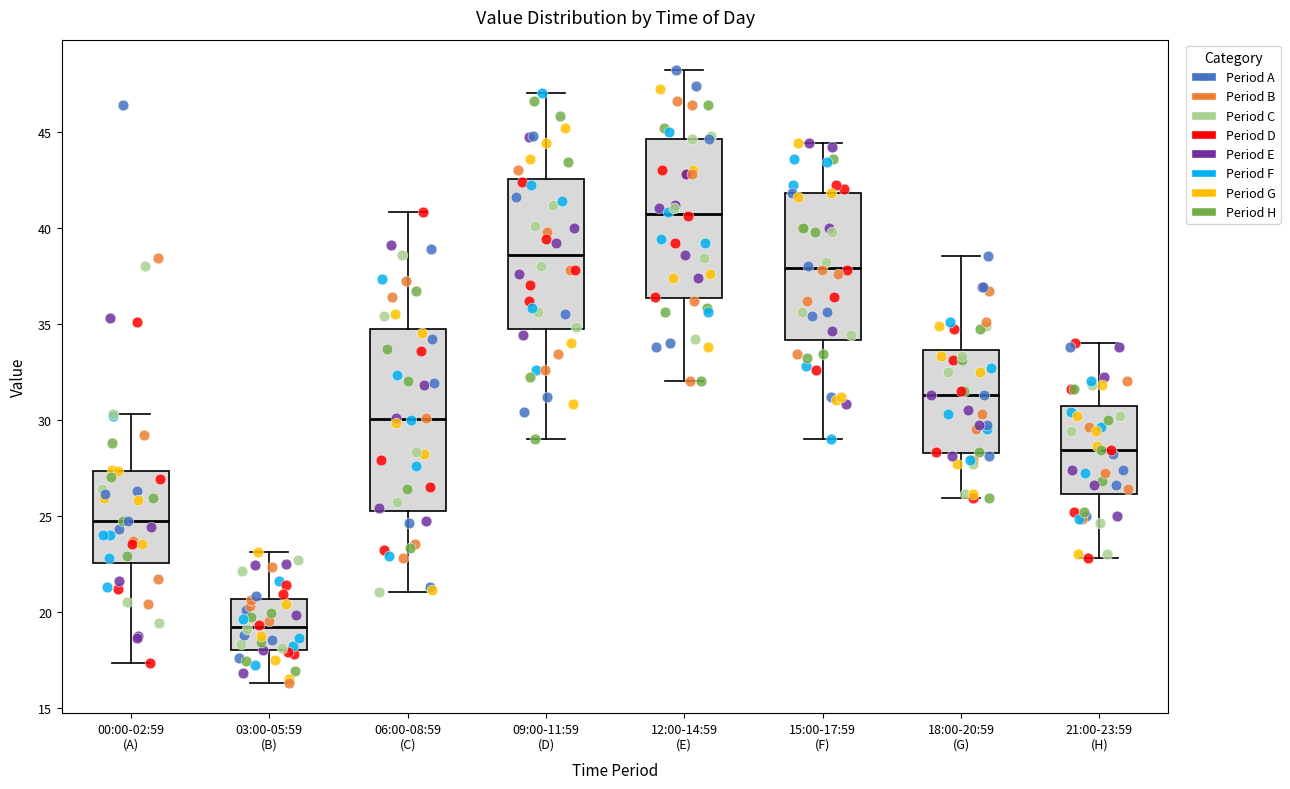

Reading left to right, transcribe this box plot: for each box, give where its median line is, the range the box spans, and where its two whiskers end, as read against the y-axis. The values are not printed on the chart, so give them approximately, as read against the axis.

00:00-02:59 (A): median 24.5, box 22.5 to 27.5, whiskers 17.5 to 30.5
03:00-05:59 (B): median 19.0, box 18.0 to 20.5, whiskers 16.5 to 23.0
06:00-08:59 (C): median 30.0, box 25.0 to 34.5, whiskers 21.0 to 41.0
09:00-11:59 (D): median 38.5, box 34.5 to 42.5, whiskers 29.0 to 47.0
12:00-14:59 (E): median 40.5, box 36.5 to 44.5, whiskers 32.0 to 48.0
15:00-17:59 (F): median 38.0, box 34.0 to 42.0, whiskers 29.0 to 44.5
18:00-20:59 (G): median 31.5, box 28.5 to 33.5, whiskers 26.0 to 38.5
21:00-23:59 (H): median 28.5, box 26.0 to 30.5, whiskers 23.0 to 34.0